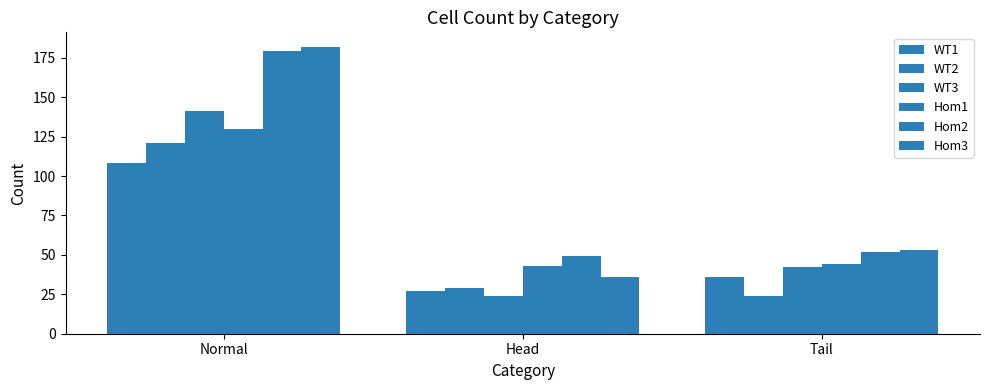

Count the number of categories in the chart.

3